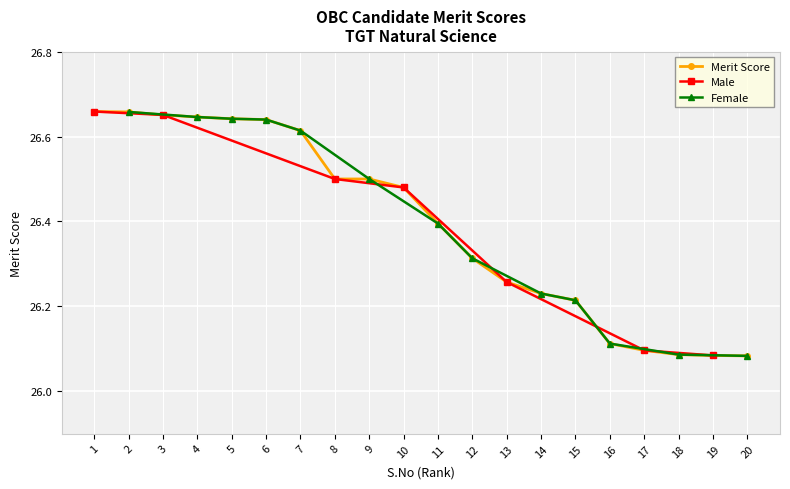

Reading right to left, list all the values displayed in this chart.

20=26.1	19=26.1	18=26.1	17=26.1	16=26.1	15=26.2	14=26.2	13=26.3	12=26.3	11=26.4	10=26.5	9=26.5	8=26.5	7=26.6	6=26.6	5=26.6	4=26.6	3=26.7	2=26.7	1=26.7